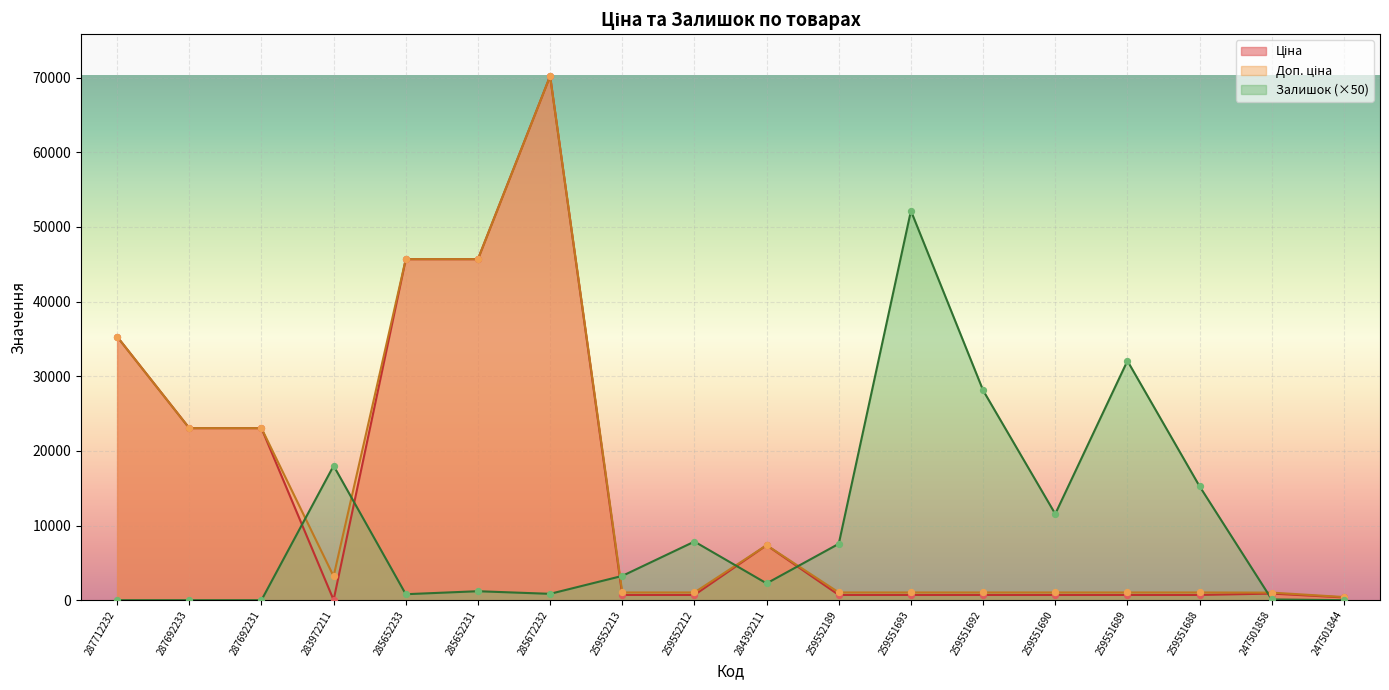

What are all the series names shown in the legend?

Ціна, Доп. ціна, Залишок